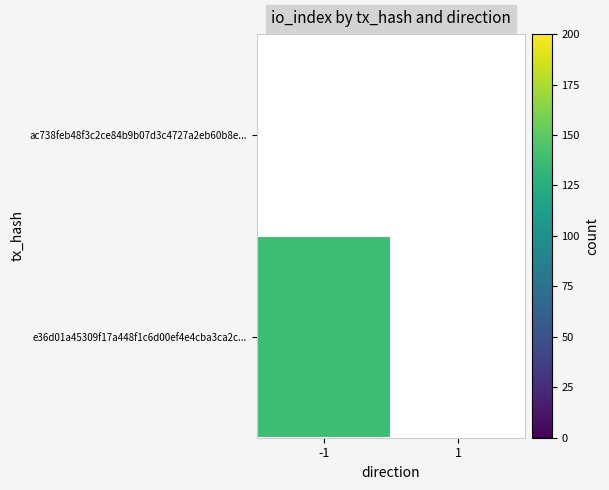

The value of e36d01a45309f17a448f1c6d00ef4e4cba3ca2c at -1 is 198. True or false?

False